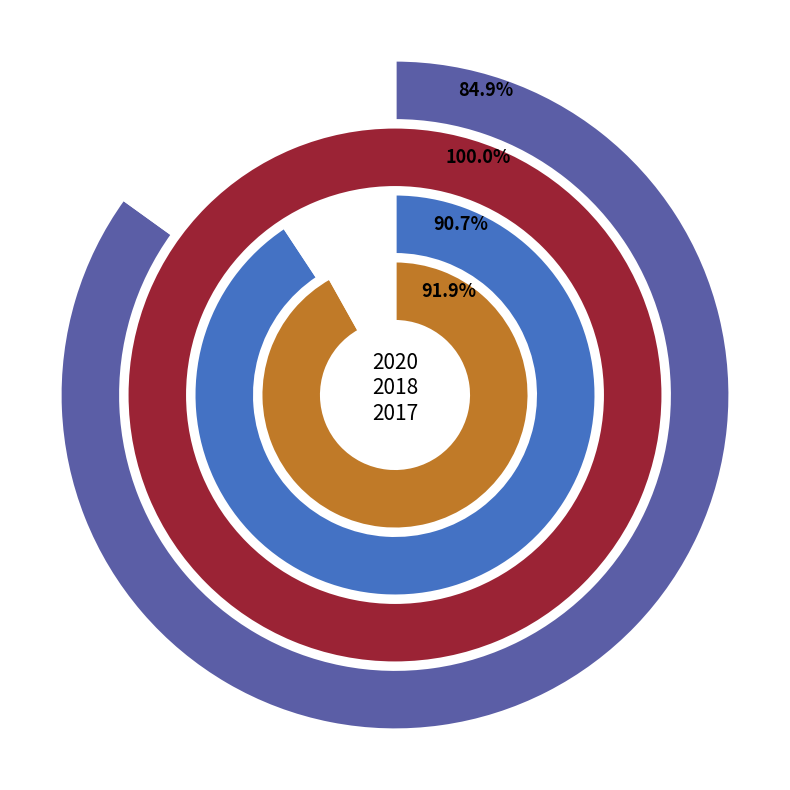

Which slice is the largest?

2018